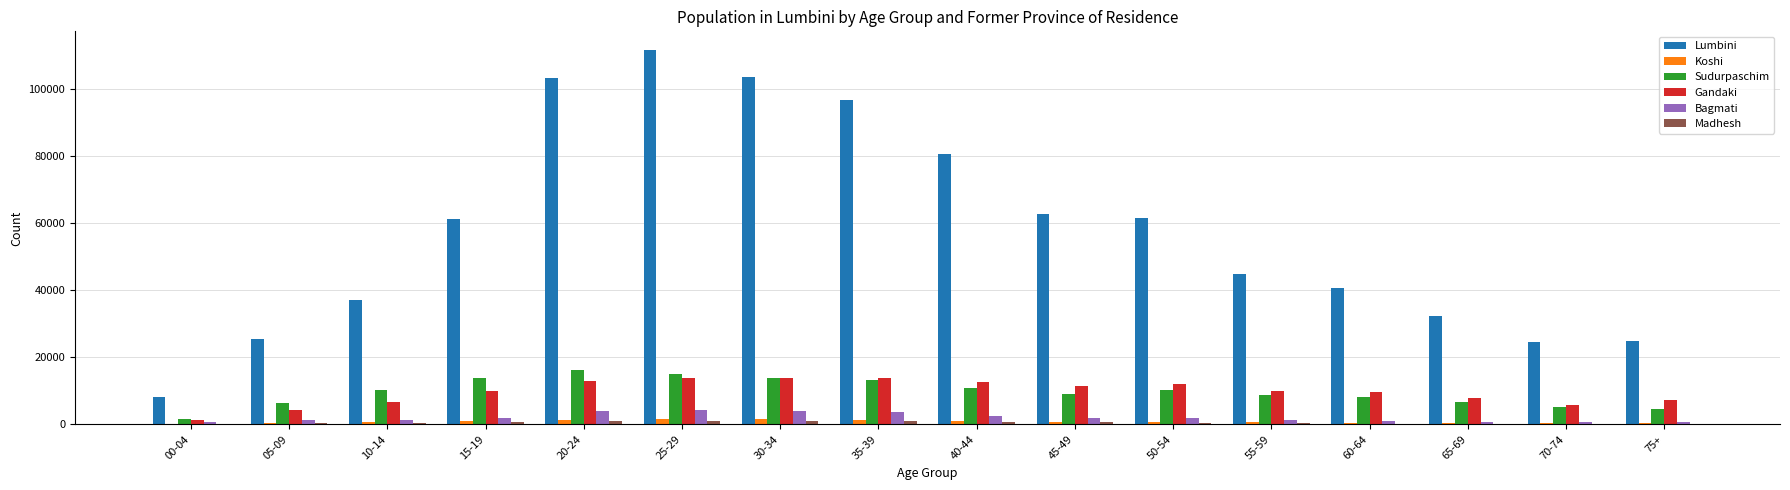

The value of Gandaki at 45-49 is 5379. True or false?

False